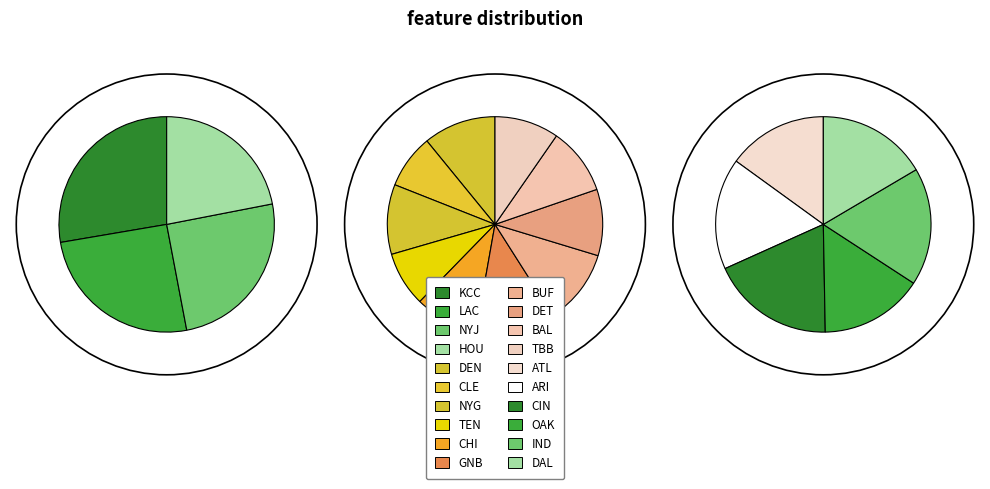

Is there a majority slice in this chart?

No